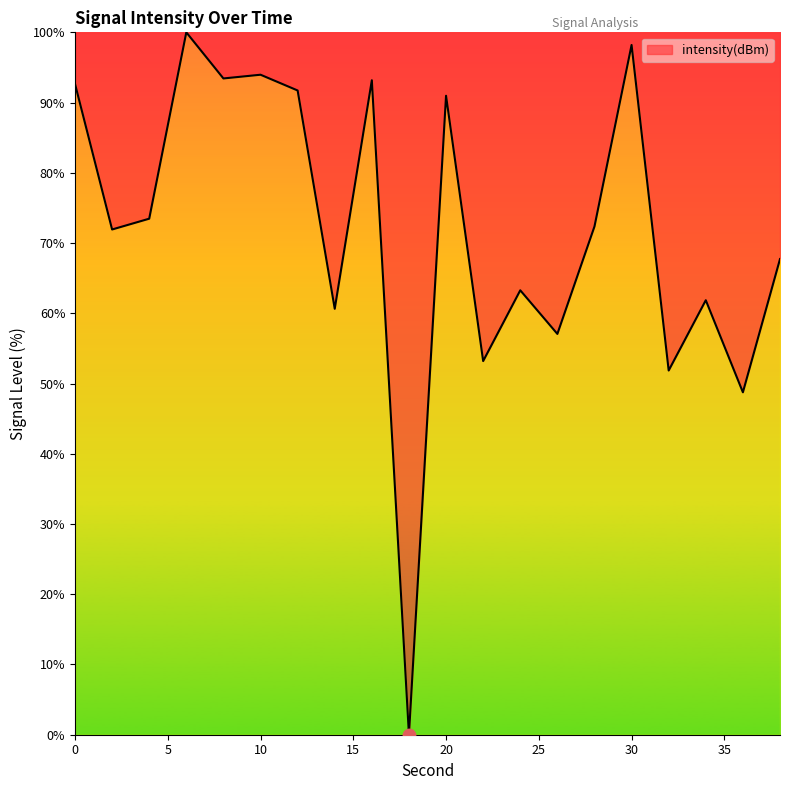

What is the greatest value displayed?

100.0